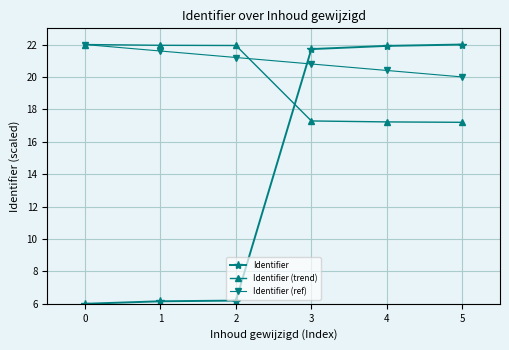

What is the difference between the highest and lowest values at 0?

16.0